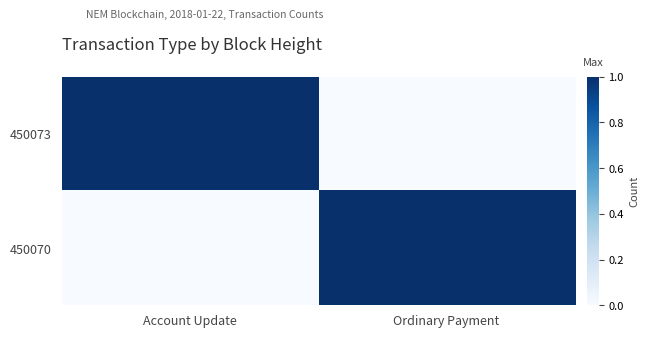

How many categories are shown in the chart?

2